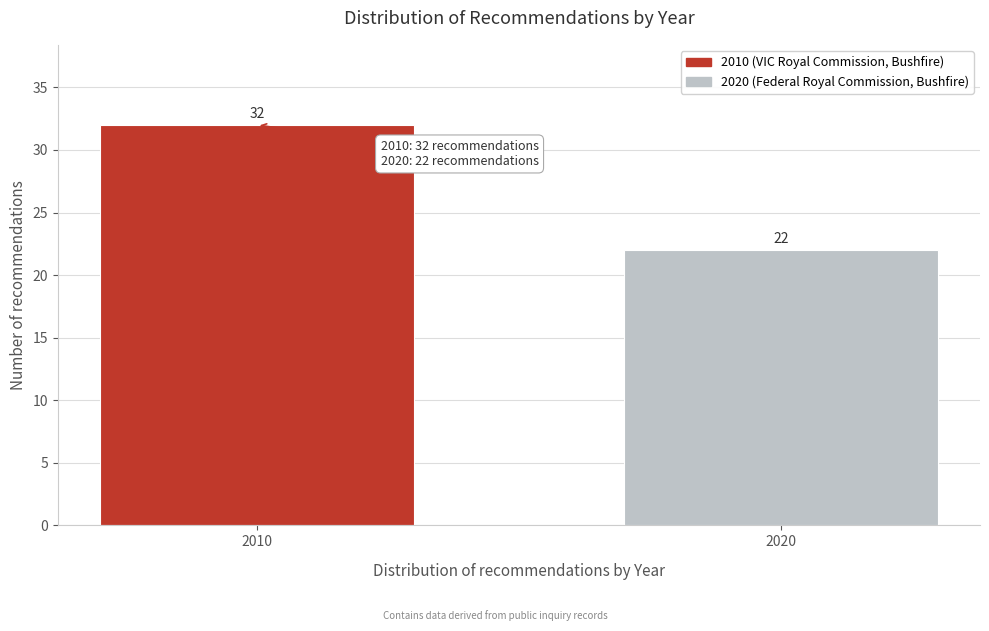

Reading left to right, extract all data points from this chart.

2010=32	2020=22